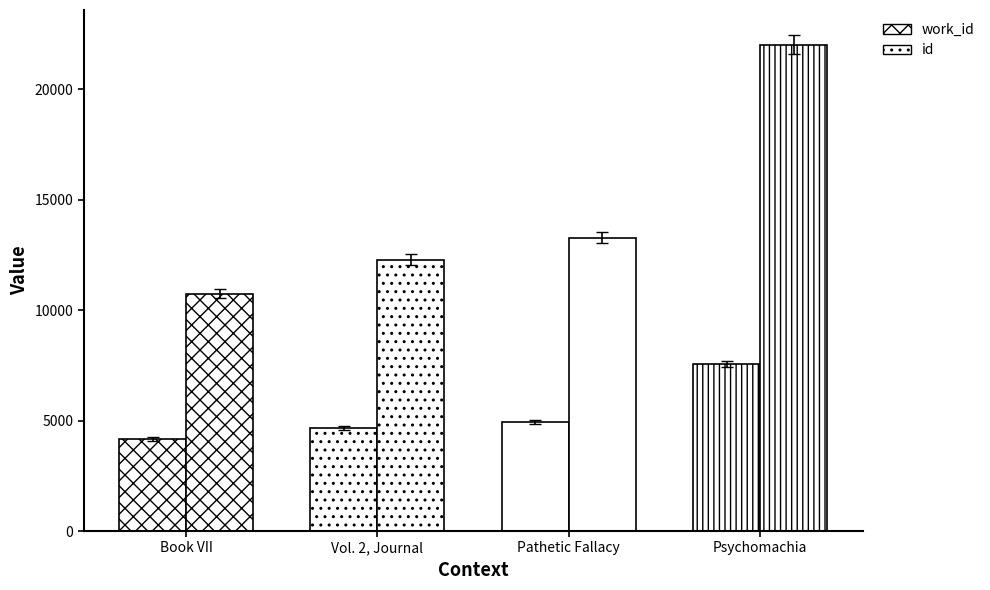

How many categories are shown in the chart?

4